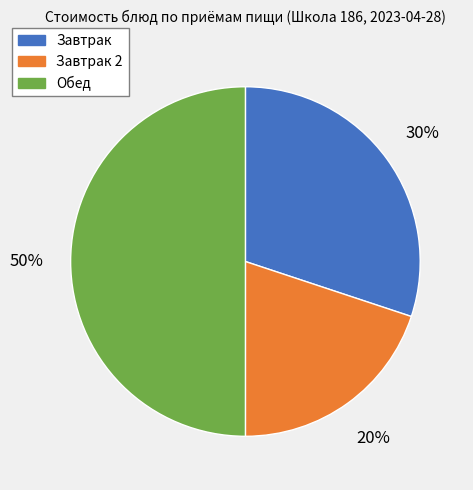

Count the number of slices in the pie.

3